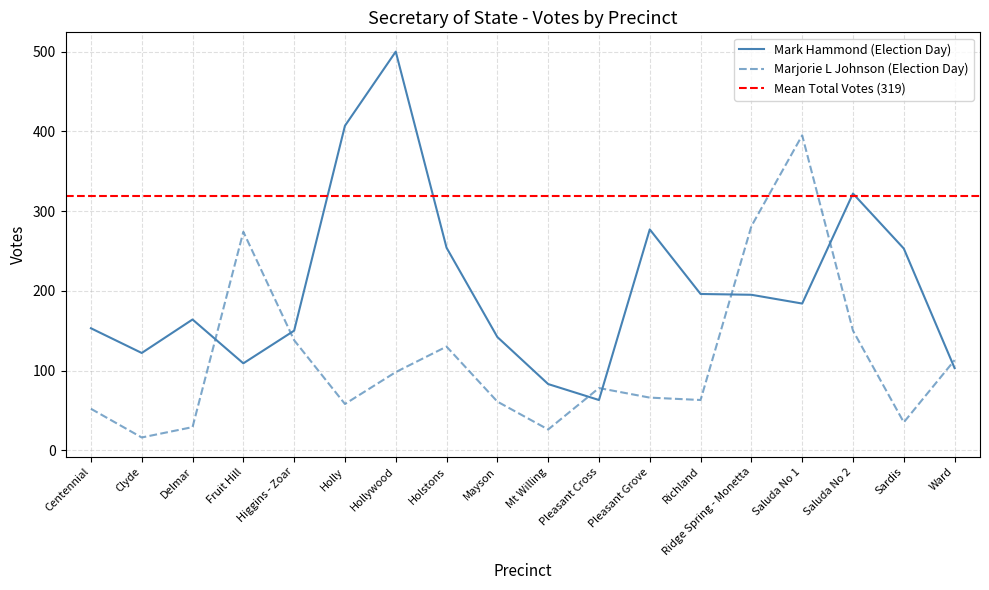

What is the maximum value for Mark Hammond (Election Day)?

500